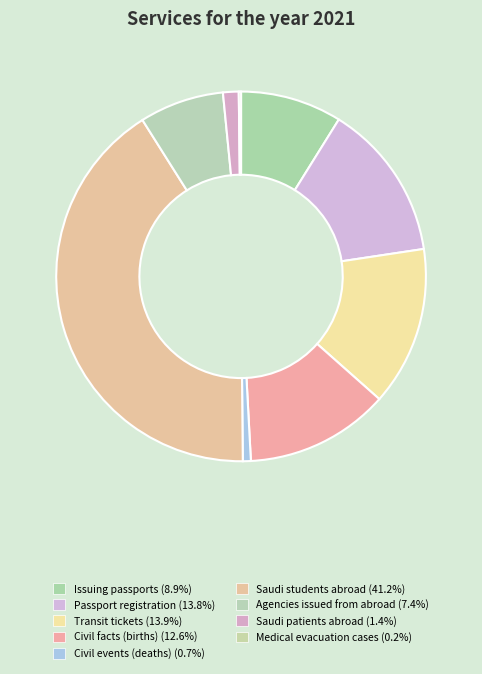

Does any single category account for the majority?

No